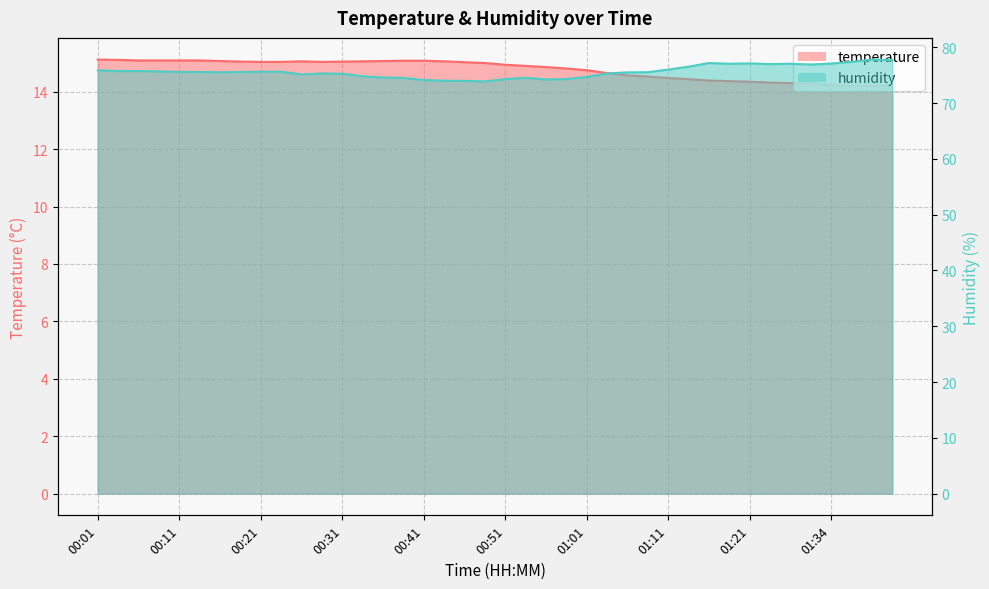

True or false: temperature has more than 2 points higher than both neighbors.

False